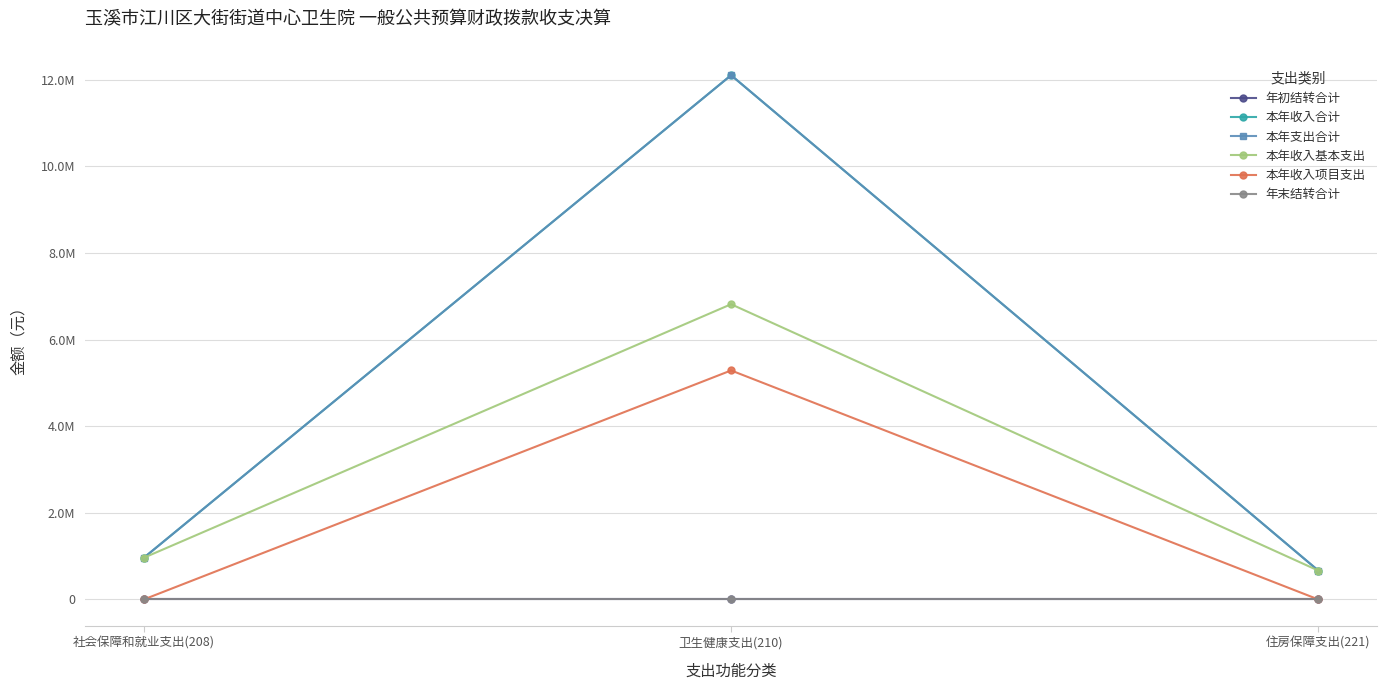

Is this an area chart (filled region under the line)?

No